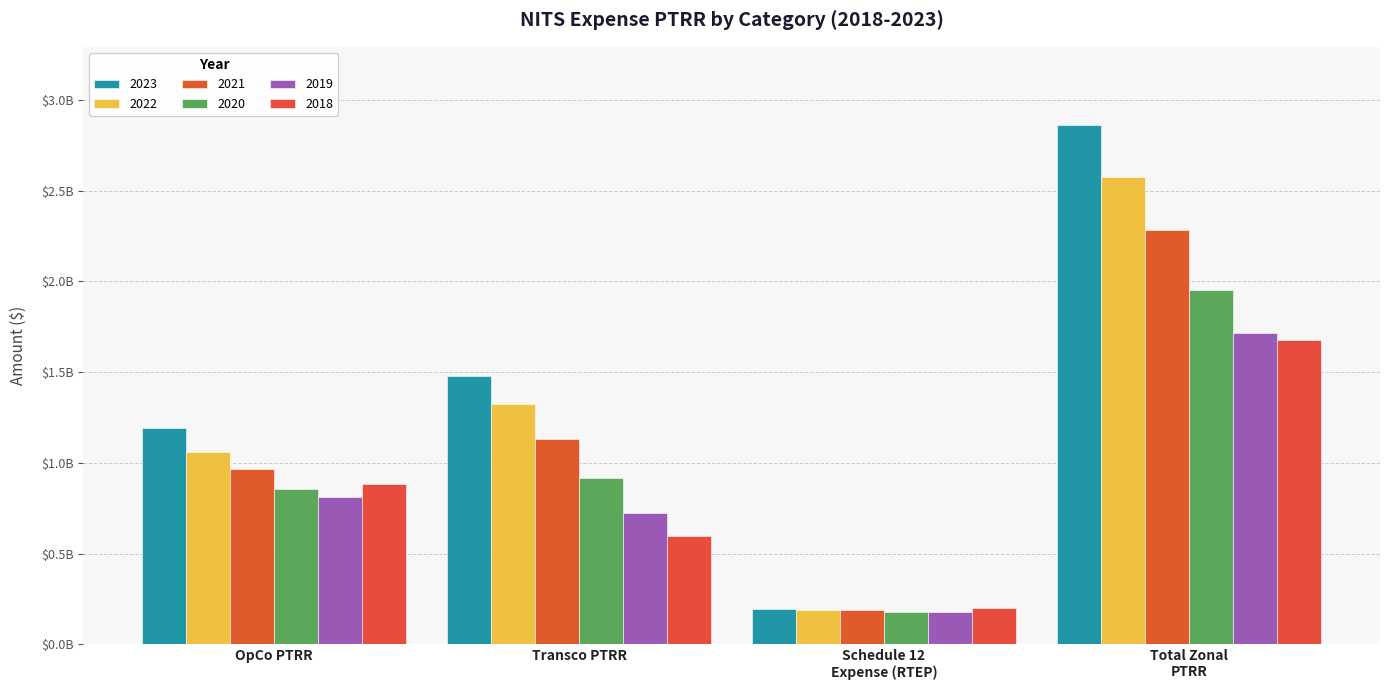

Reading left to right, what are all the values shown in this chart?

2023: 1190113046.7	1480285113.8	193924472.9	2864322633.4
2022: 1060007136.3	1324725753.0	191147424.6	2575880313.9
2021: 964119864.7	1132336244.8	189895185.2	2286351294.8
2020: 856434690.1	918994737.4	175155813.3	1950585240.7
2019: 809314973.6	724665303.4	179720802.8	1713701079.9
2018: 882030589.8	594166884.8	200688695.5	1676886170.1